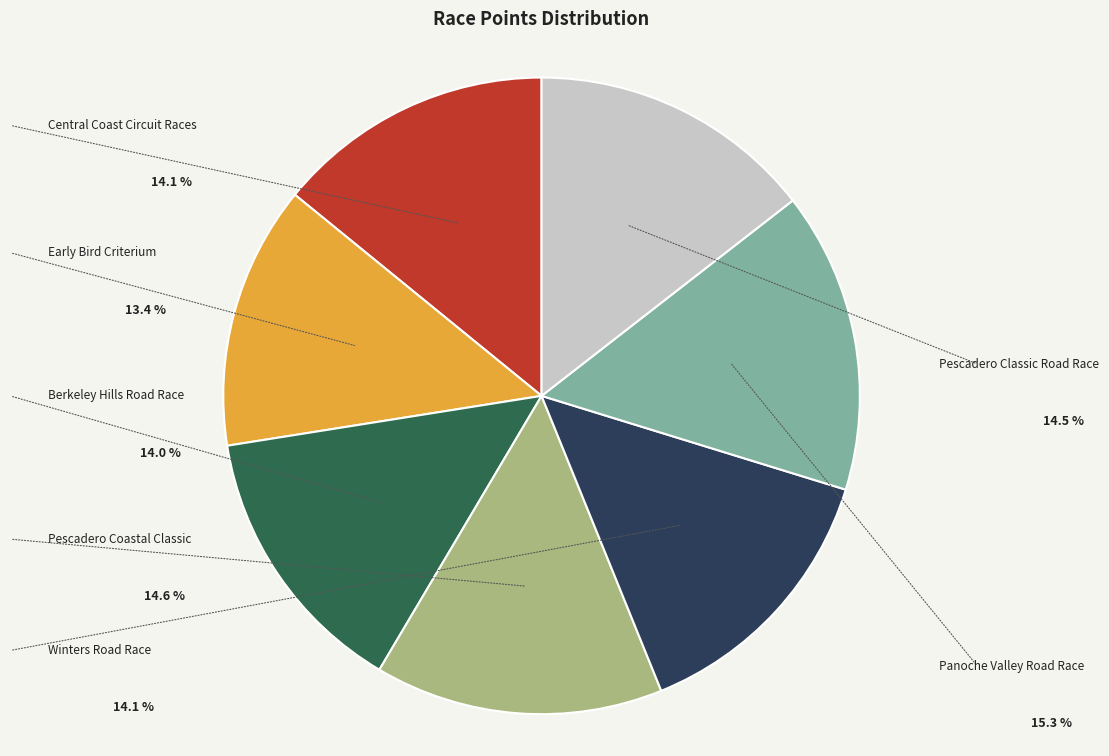

Which has a higher value, Pescadero Coastal Classic Road Race or Panoche Valley Road Race?

Panoche Valley Road Race